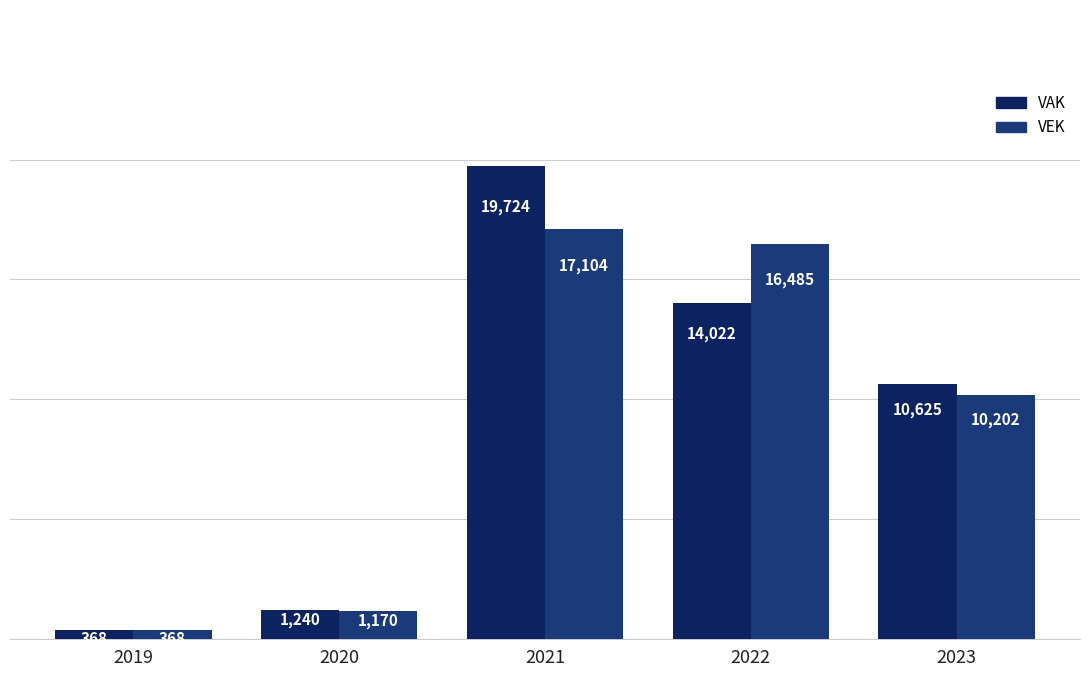

List the series in order of their overall mean, highest first.

VAK, VEK